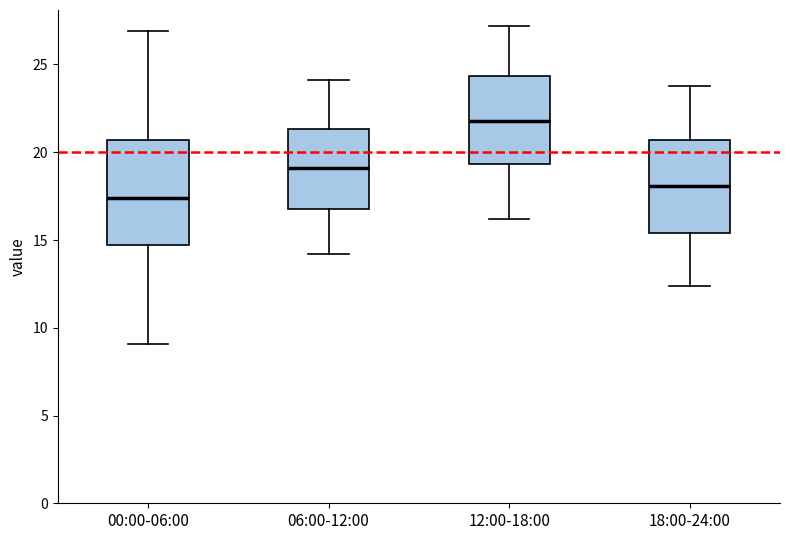

Which box is the tallest, from its lower edge to its upper edge?

00:00-06:00